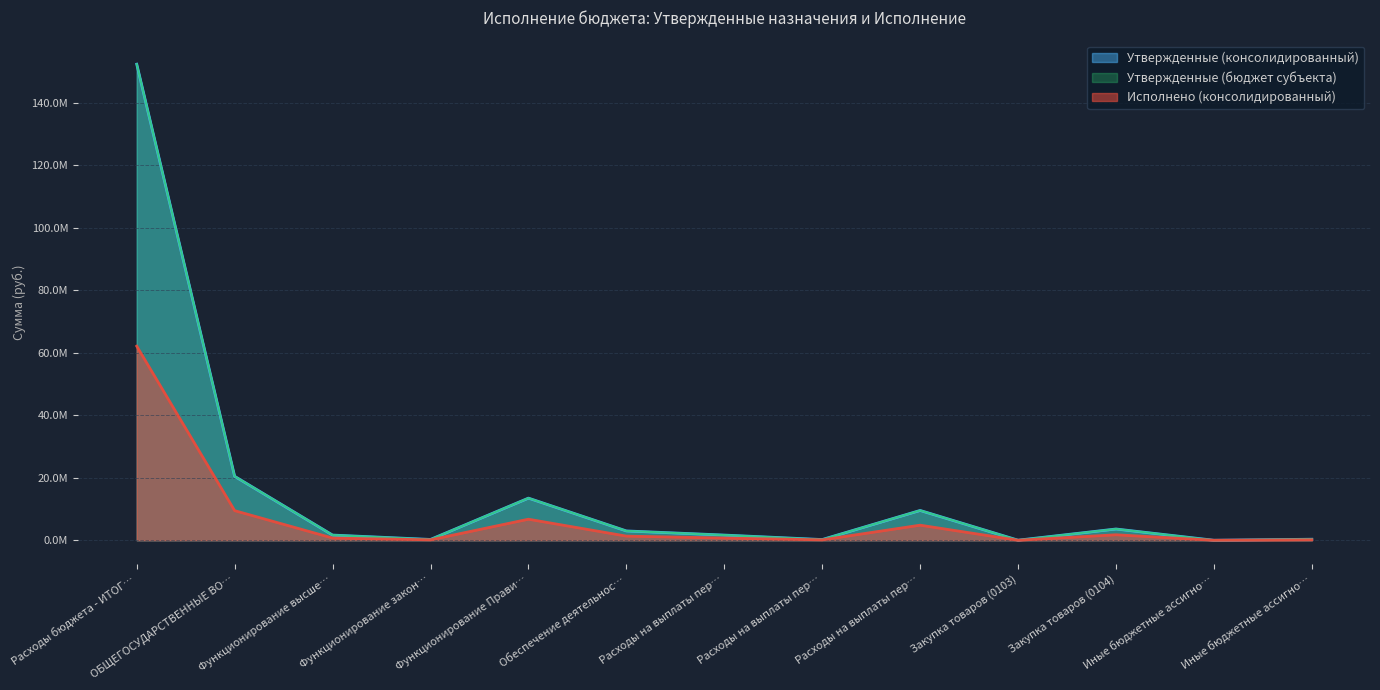

True or false: Утвержденные (бюджет субъекта) and Исполнено (консолидированный) intersect in this chart.

False